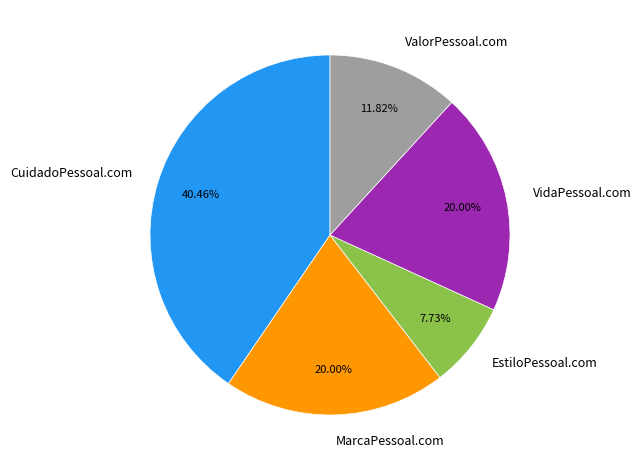

Is there a majority slice in this chart?

No